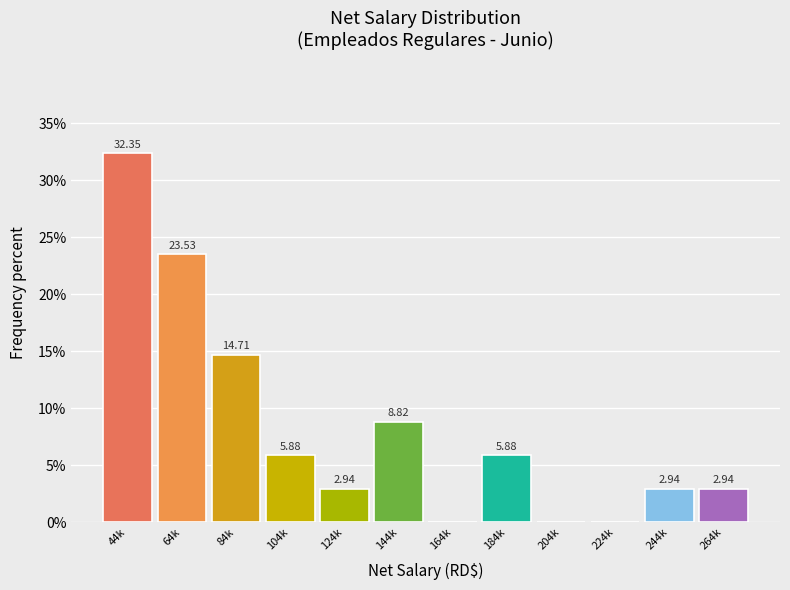

What is the sum of all values?

100.0